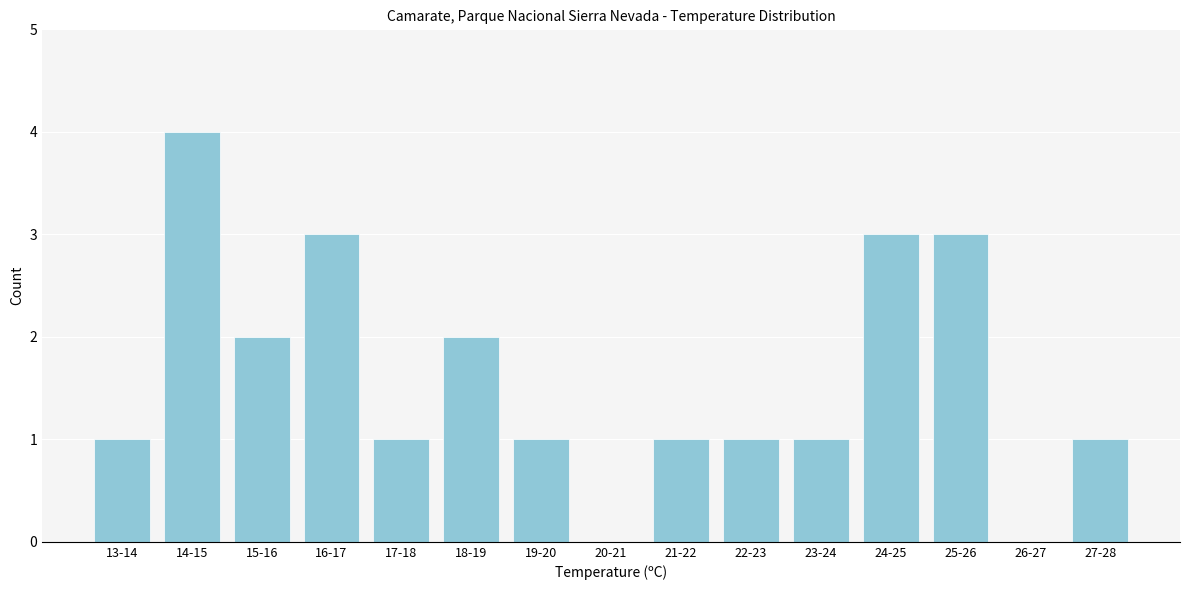

Reading right to left, transcribe all the data shown in this chart.

27-28=1	26-27=0	25-26=3	24-25=3	23-24=1	22-23=1	21-22=1	20-21=0	19-20=1	18-19=2	17-18=1	16-17=3	15-16=2	14-15=4	13-14=1